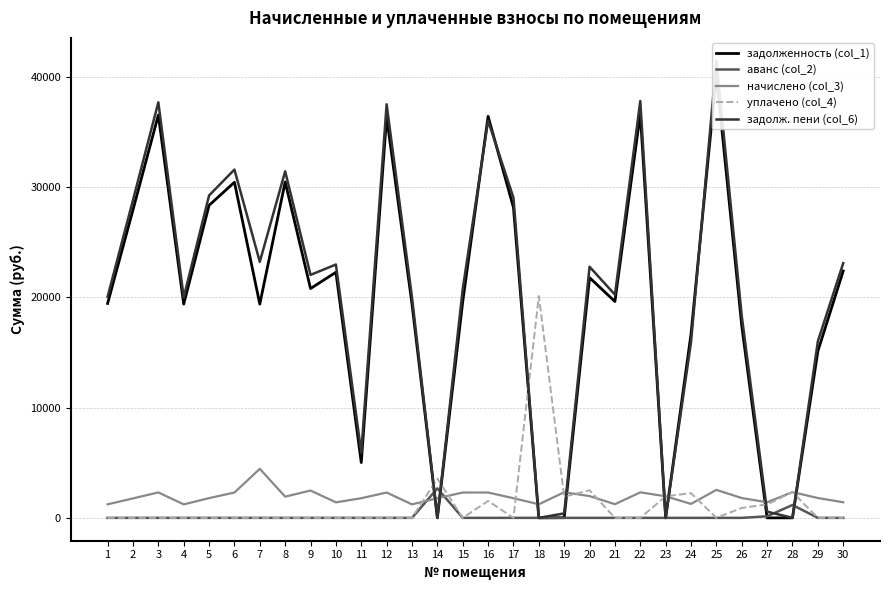

Is the value of задолж. пени (col_6) at 27 greater than the value of начислено (col_3) at 23?

No